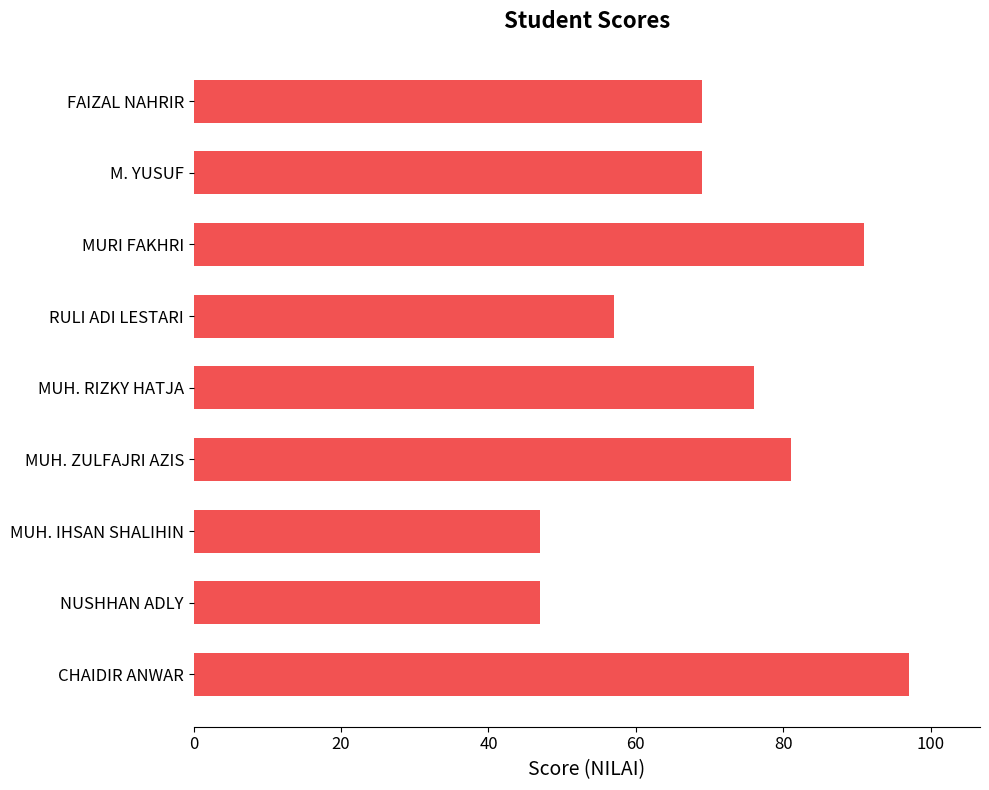

Which category has the highest value across all series?

CHAIDIR ANWAR